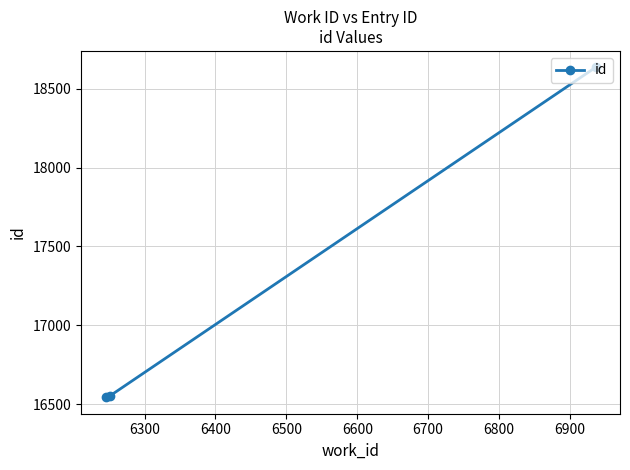

What is the value of the 3rd point from the left?

18635